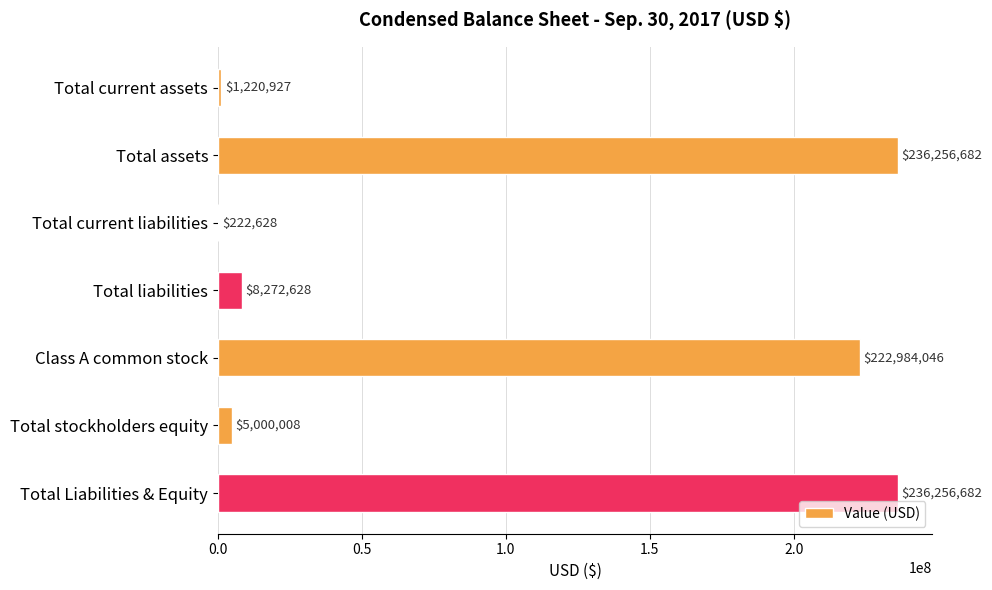

What is the average value?

101459086